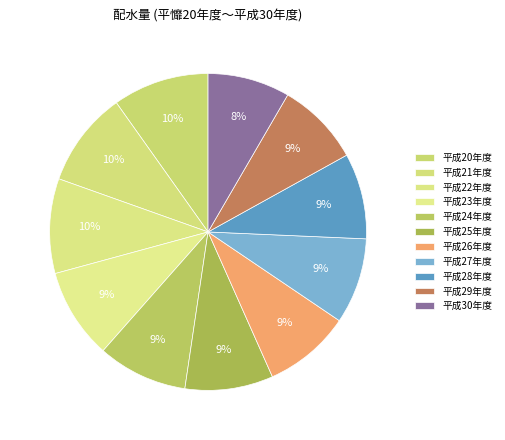

To the nearest percent, what portion does 平成29年度 represent?

9%